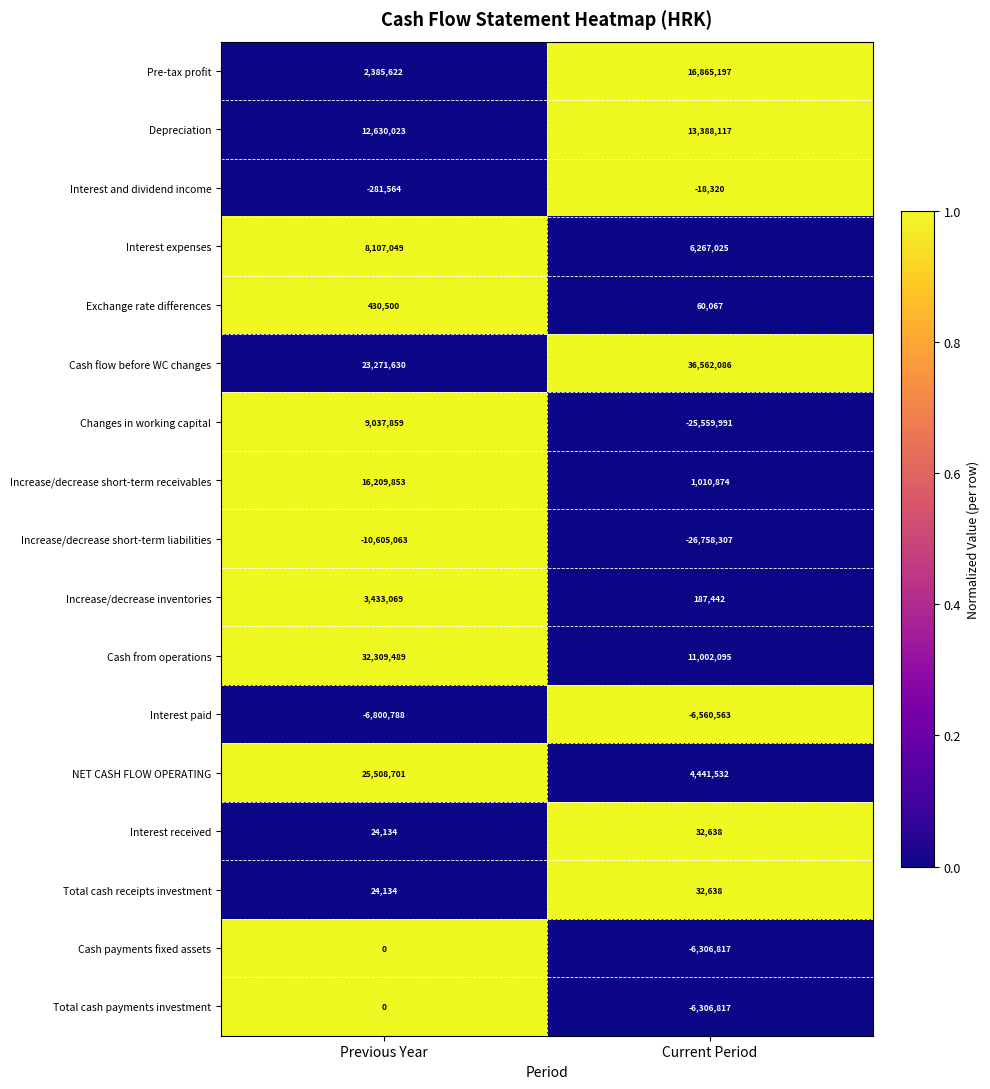

What is the total value across all series at Previous Year?

115684648